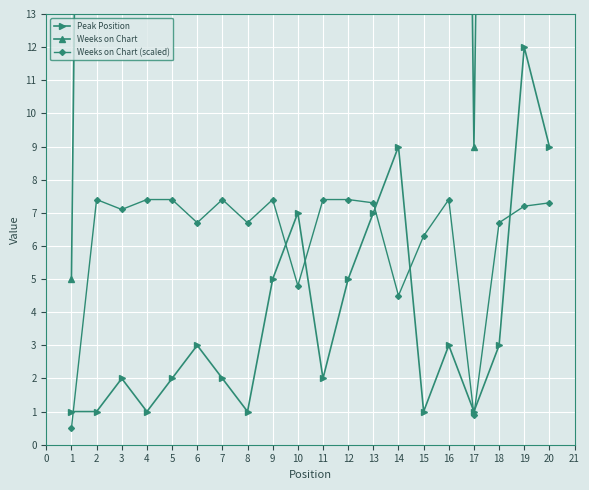

How many categories are shown in the chart?

20